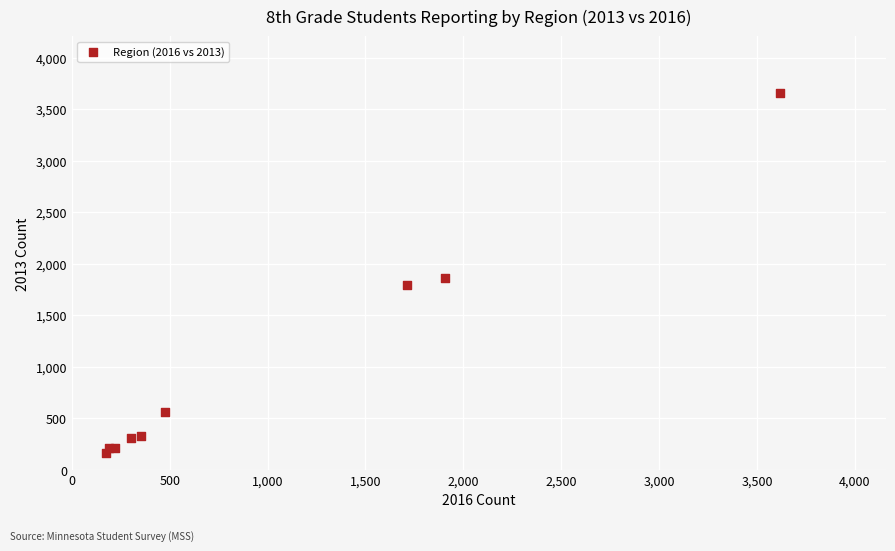

What Y value in the scatter plot is closest to 1913?

1863